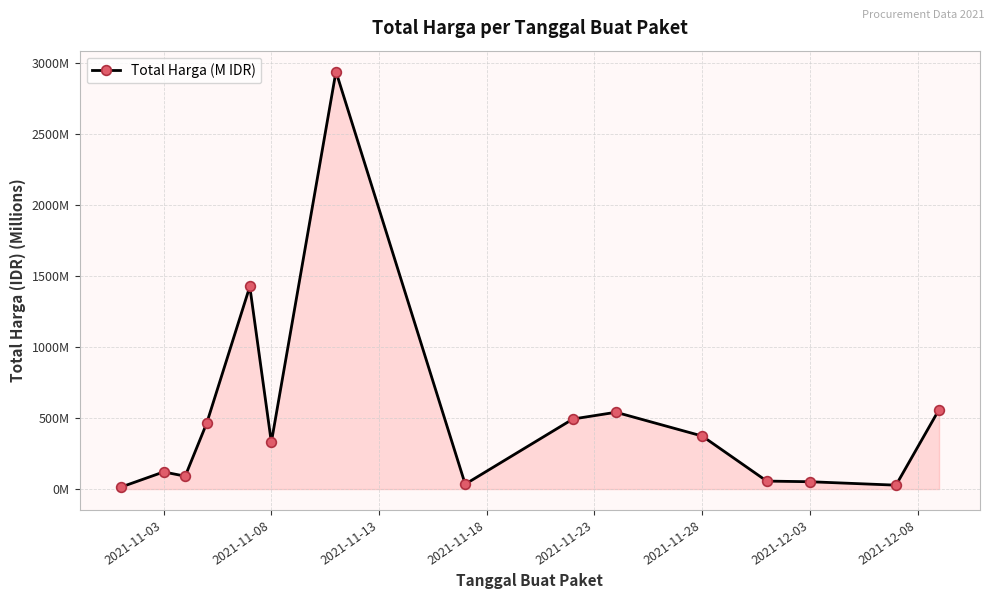

Is this an area chart (filled region under the line)?

Yes